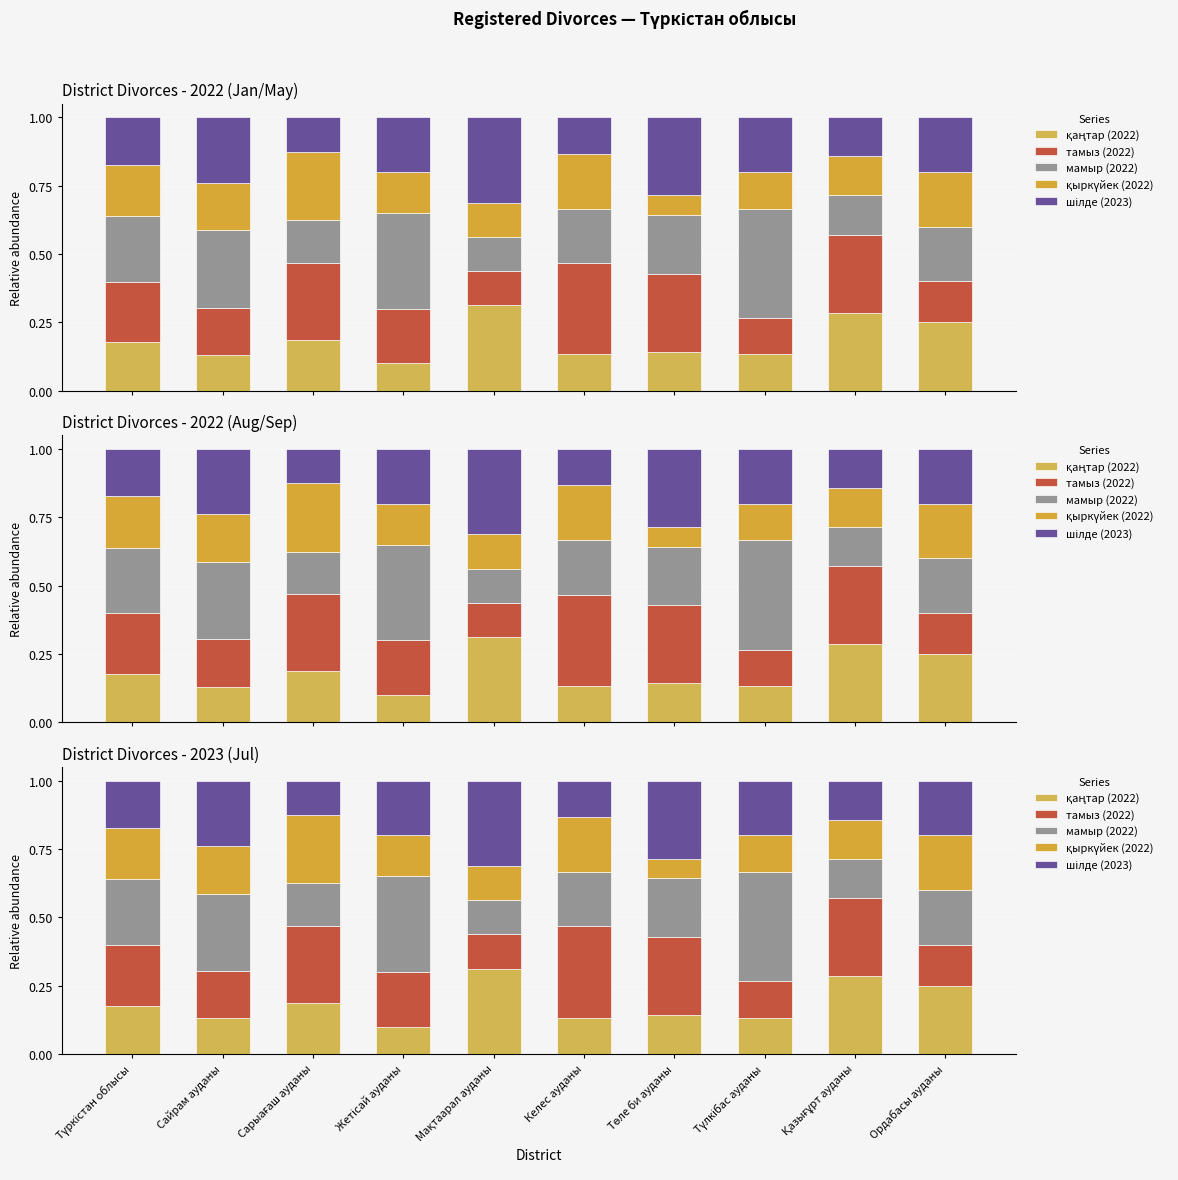

The value of қыркүйек (2022) at Түлкібас ауданы is 0.2. True or false?

False